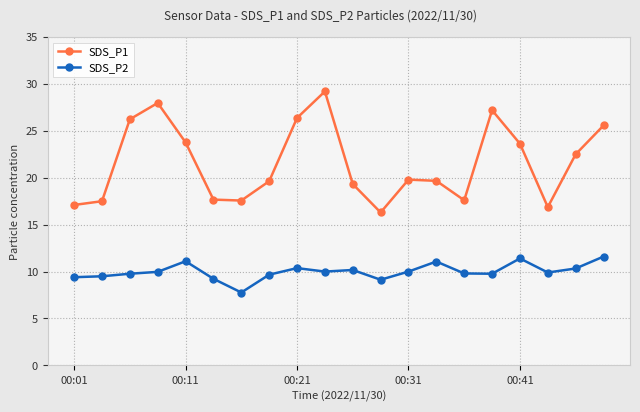

True or false: SDS_P1 has more than 1 points higher than both neighbors.

True